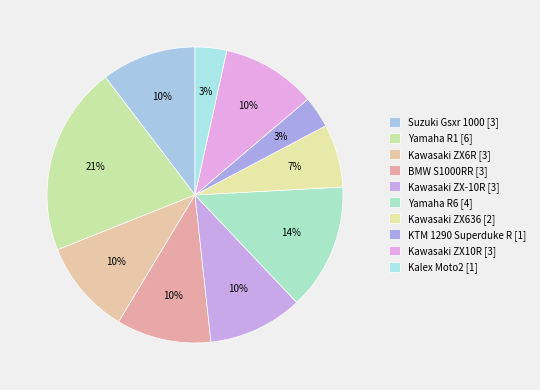

How many segments does this pie chart have?

10